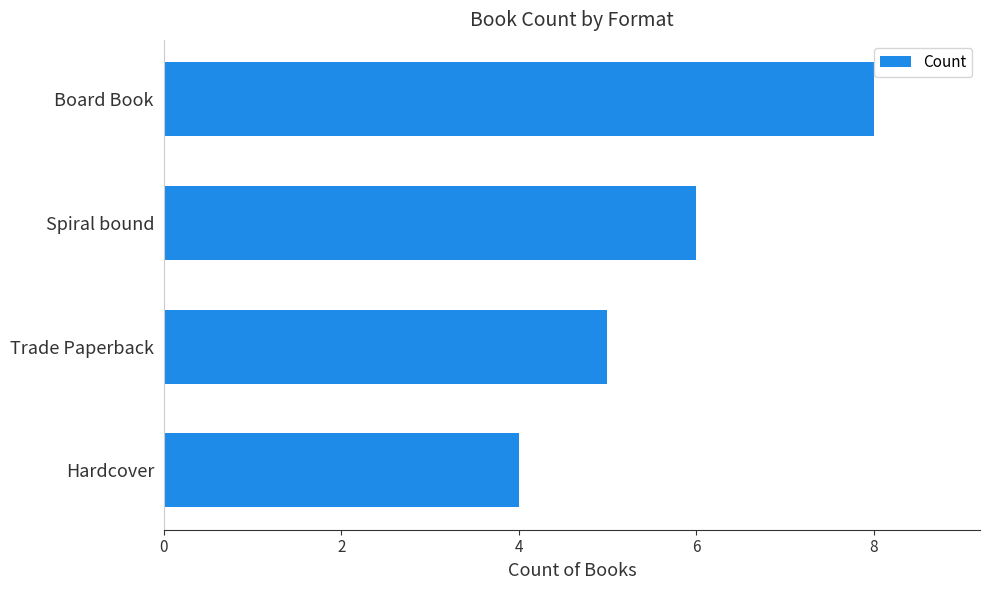

The value at Board Book is 13. True or false?

False